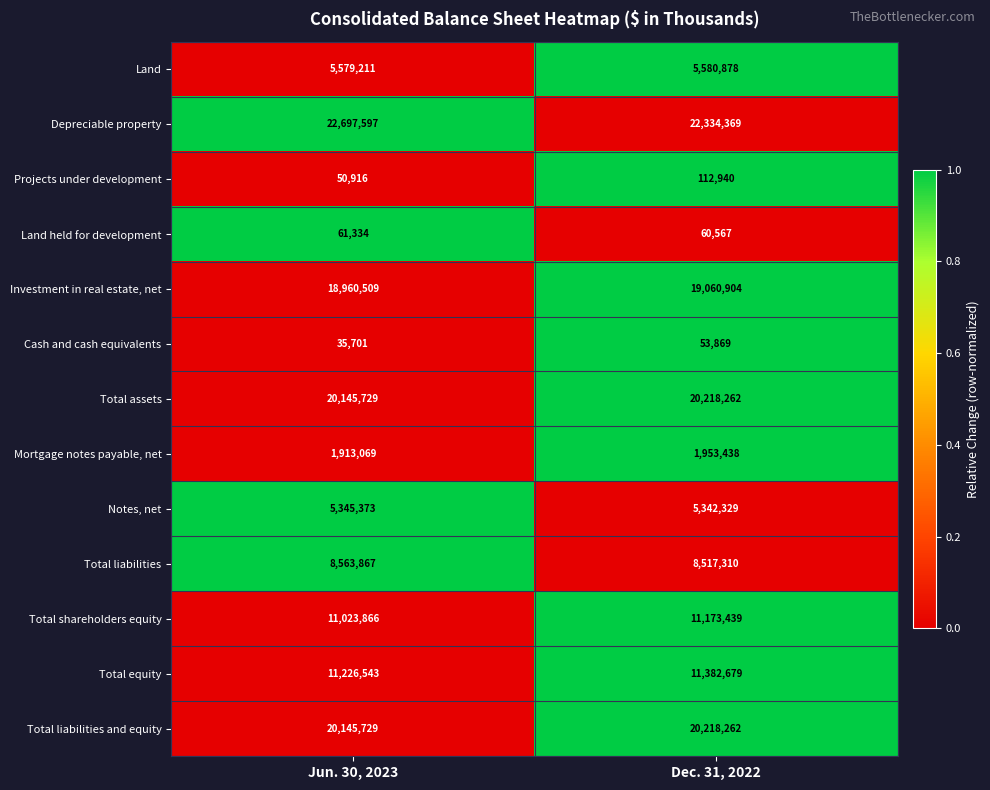

True or false: Total liabilities and equity has a value of 20218262 at Dec. 31, 2022.

True